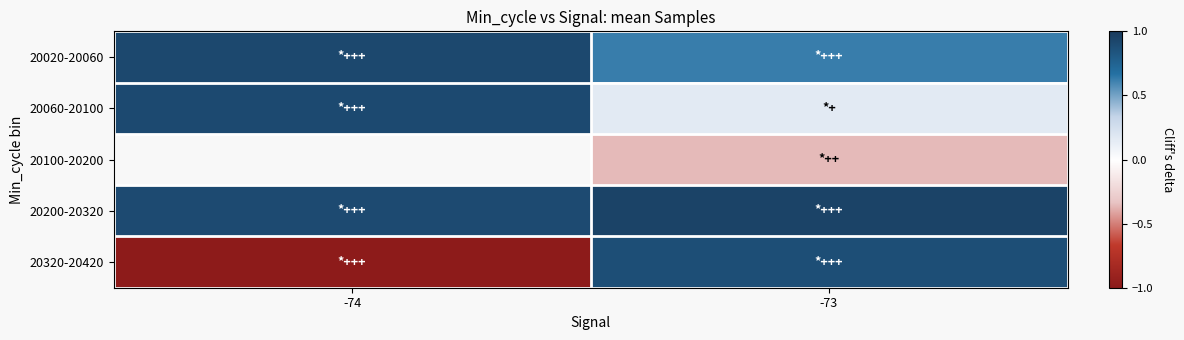

What is the difference between the maximum and minimum values in the 20020-20060 series?

0.3